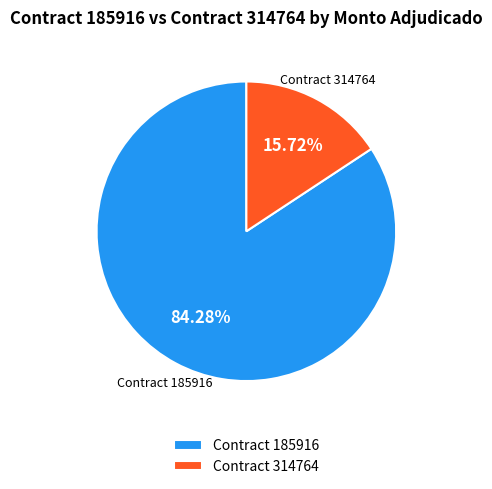

Which category accounts for the majority?

Contract 185916